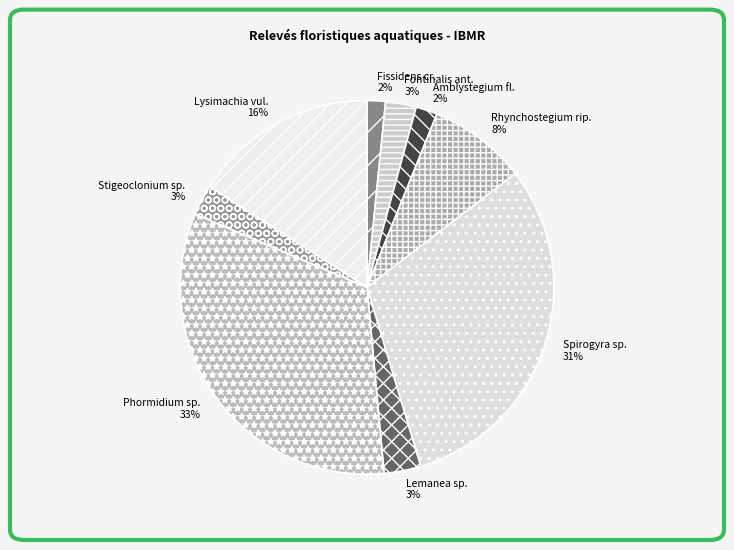

Do Fontinalis ant. and Stigeoclonium sp. together represent more than half of the pie?

No